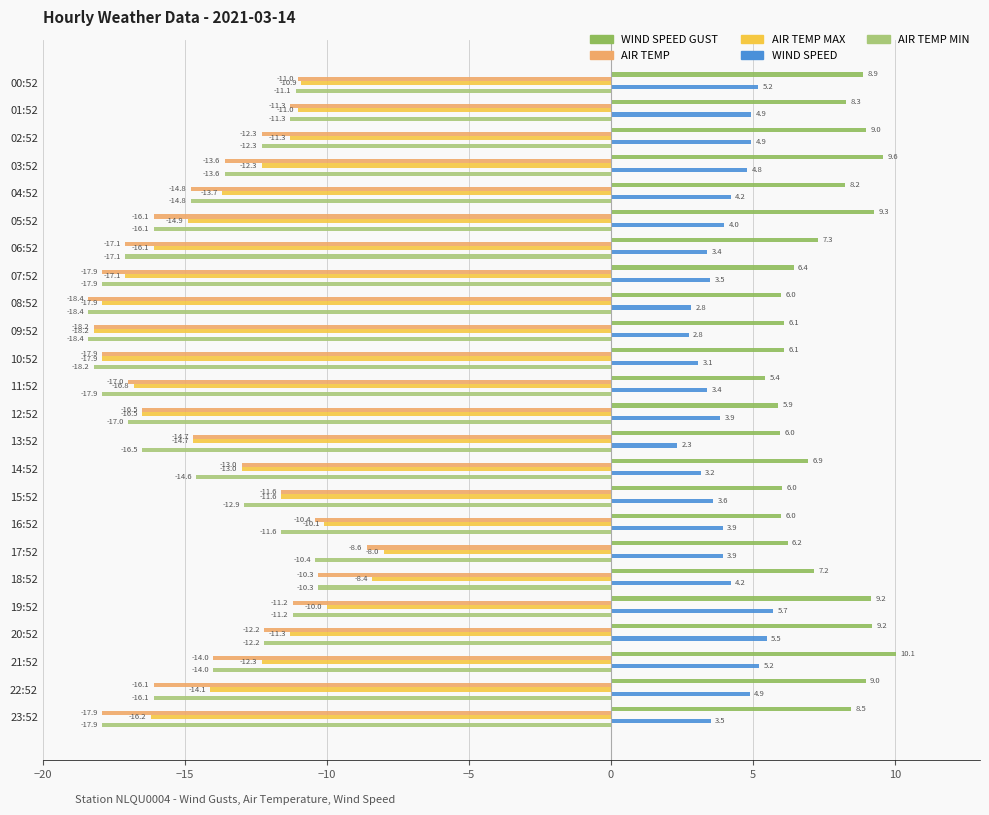

What is the spread (max minus min) of values at 21:52?

24.1